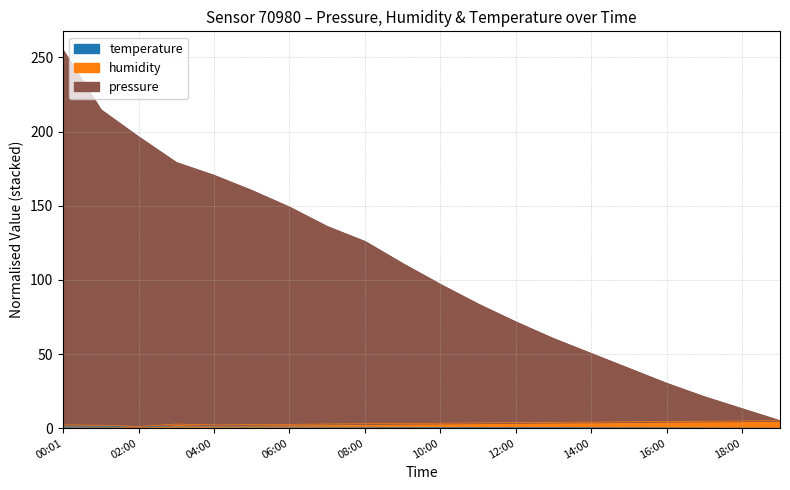

Does the chart display data point markers on the line(s)?

No